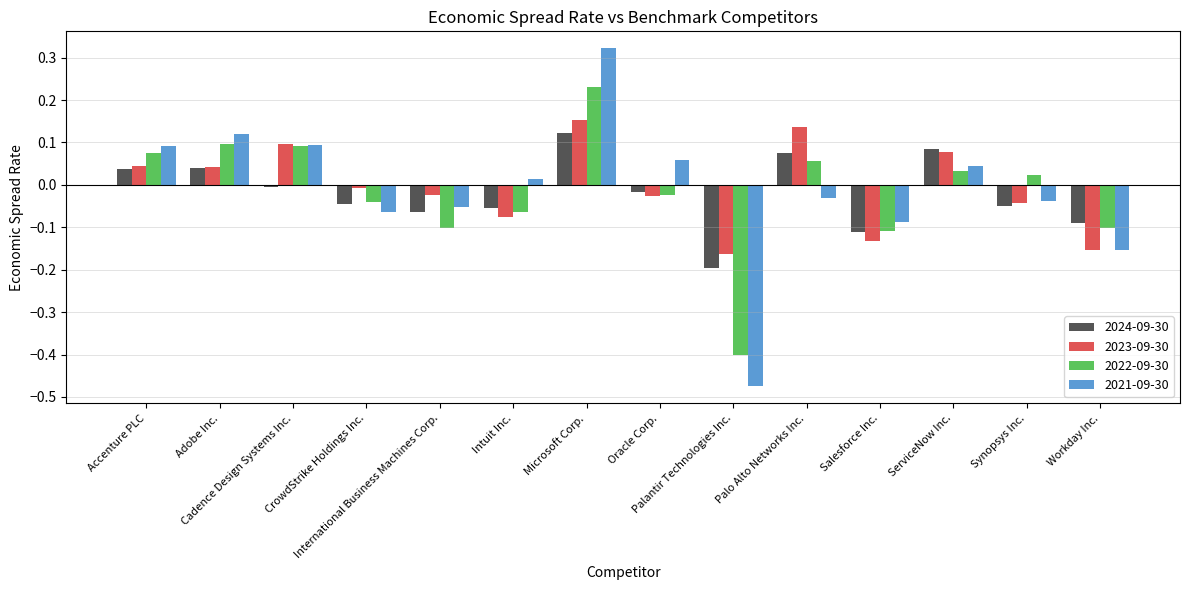

Does the chart contain stacked bars?

No